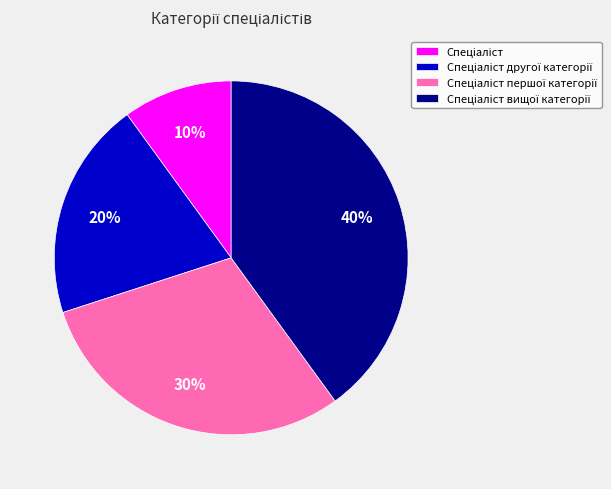

To the nearest percent, what is the difference between the largest and smallest slice percentages?

30%